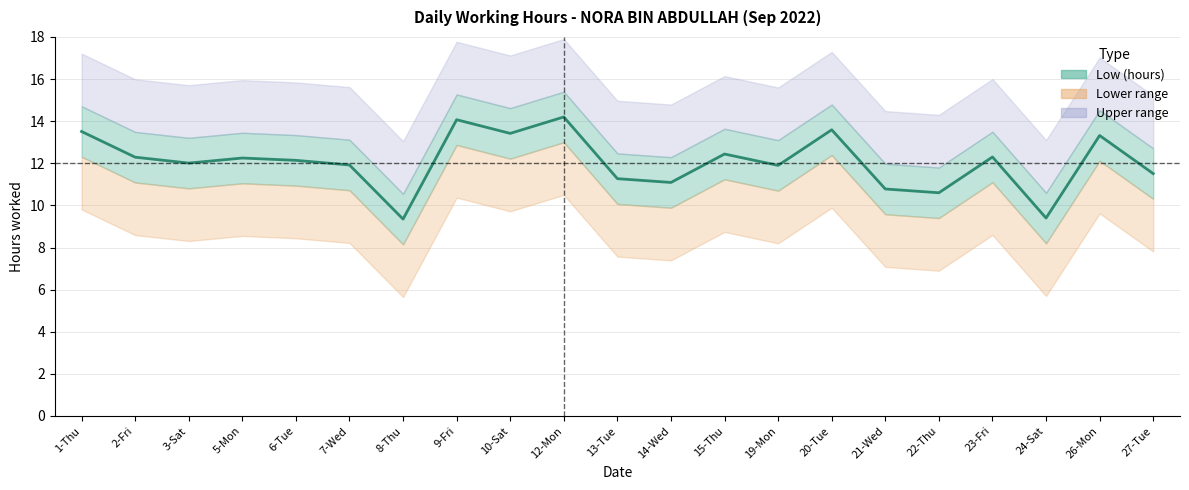

Reading right to left, transcribe all the data shown in this chart.

11.5	13.3	9.4	12.3	10.6	10.8	13.6	11.9	12.4	11.1	11.3	14.2	13.4	14.1	9.3	11.9	12.1	12.2	12.0	12.3	13.5